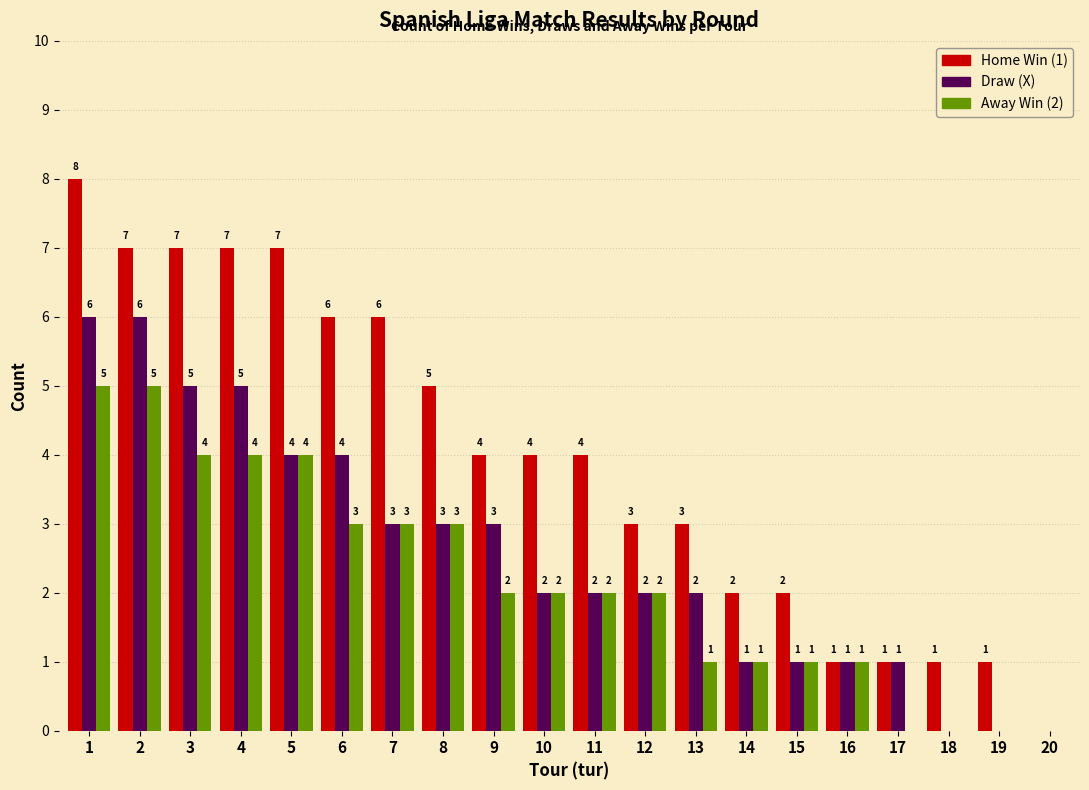

What is the total value across all series at 14?

4